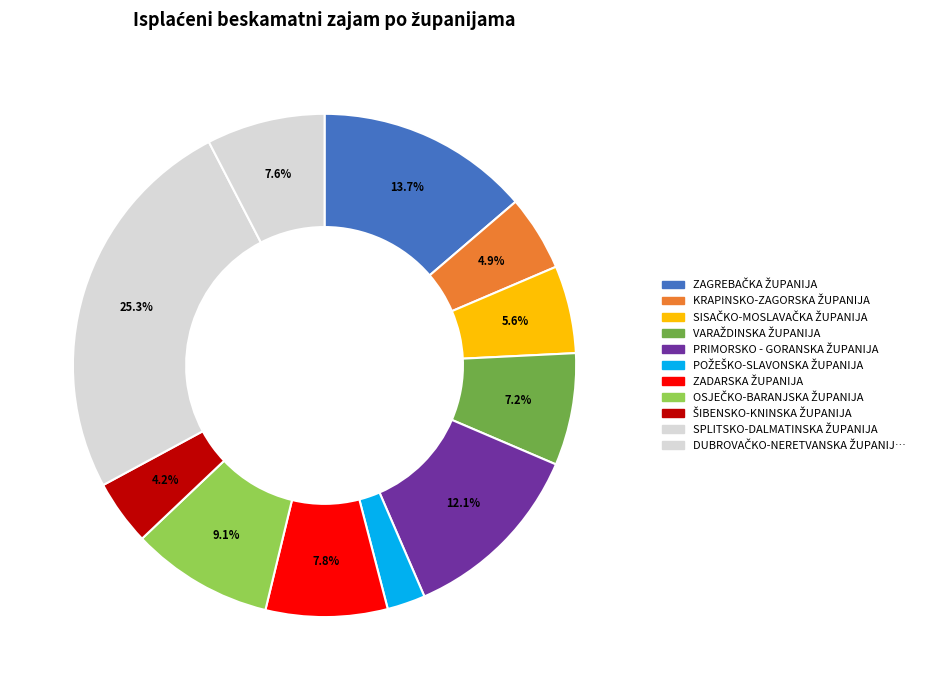

Is there any slice that represents more than half of the pie?

No